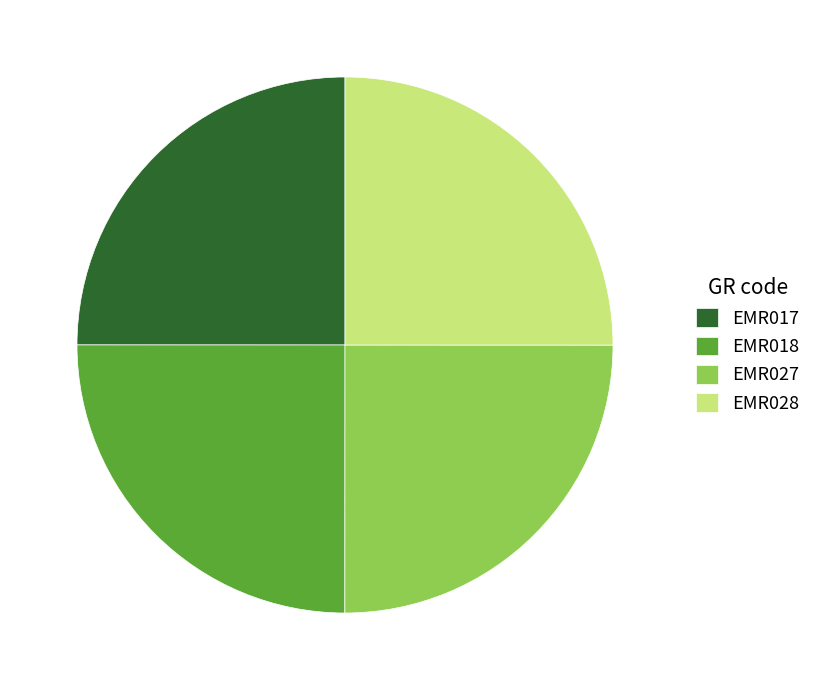

Approximately how many times larger is the value at EMR018 compared to EMR028?

1.0